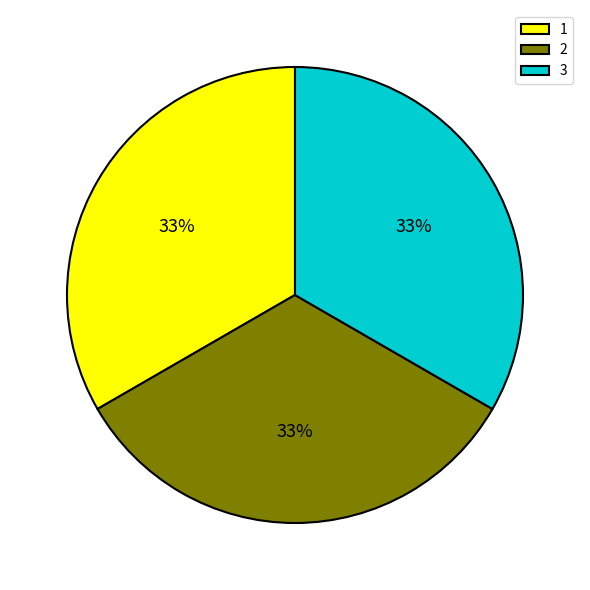

Does 2 account for over 50% of the chart?

No